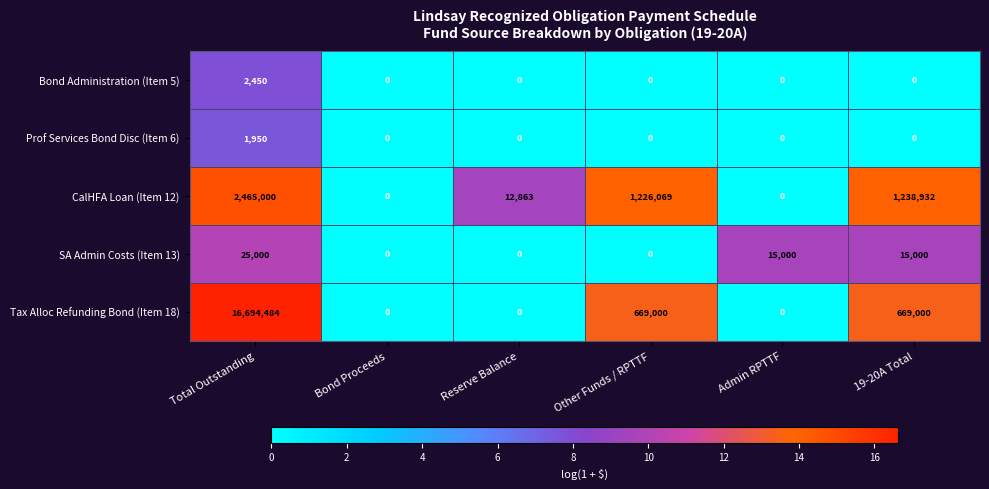

Reading left to right, extract all data points from this chart.

Bond Administration (Item 5): Total Outstanding=2450	Bond Proceeds=0	Reserve Balance=0	Other Funds / RPTTF=0	Admin RPTTF=0	19-20A Total=0
Prof Services Bond Disc (Item 6): Total Outstanding=1950	Bond Proceeds=0	Reserve Balance=0	Other Funds / RPTTF=0	Admin RPTTF=0	19-20A Total=0
CalHFA Loan (Item 12): Total Outstanding=2465000	Bond Proceeds=0	Reserve Balance=12863	Other Funds / RPTTF=1226069	Admin RPTTF=0	19-20A Total=1238932
SA Admin Costs (Item 13): Total Outstanding=25000	Bond Proceeds=0	Reserve Balance=0	Other Funds / RPTTF=0	Admin RPTTF=15000	19-20A Total=15000
Tax Alloc Refunding Bond (Item 18): Total Outstanding=16694484	Bond Proceeds=0	Reserve Balance=0	Other Funds / RPTTF=669000	Admin RPTTF=0	19-20A Total=669000